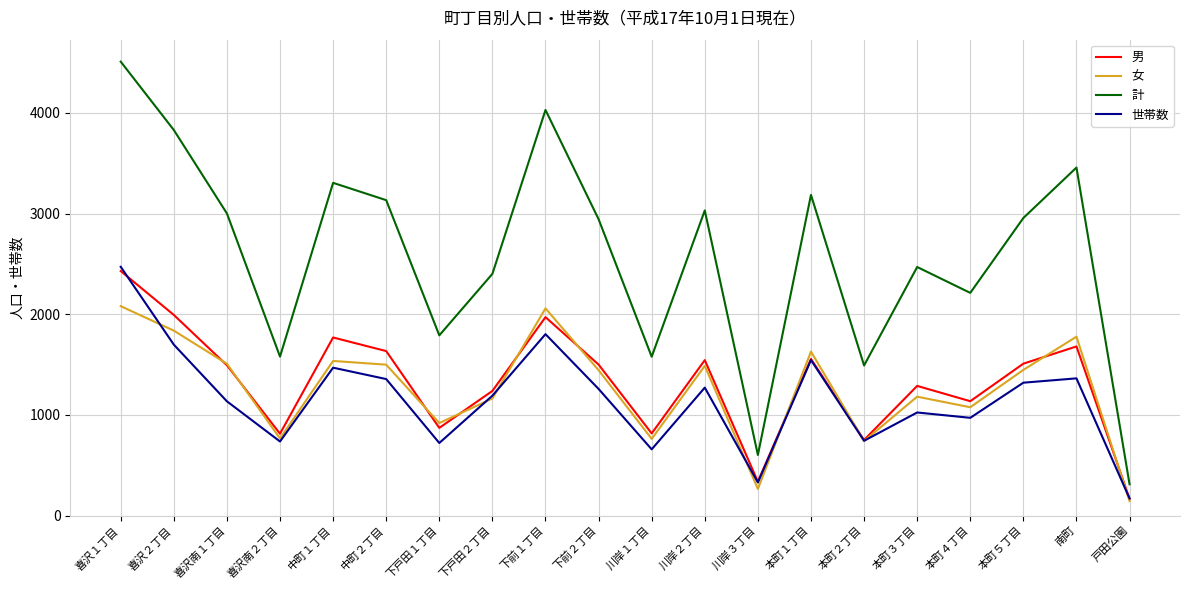

True or false: 女 has more than 0 interior local peaks.

True